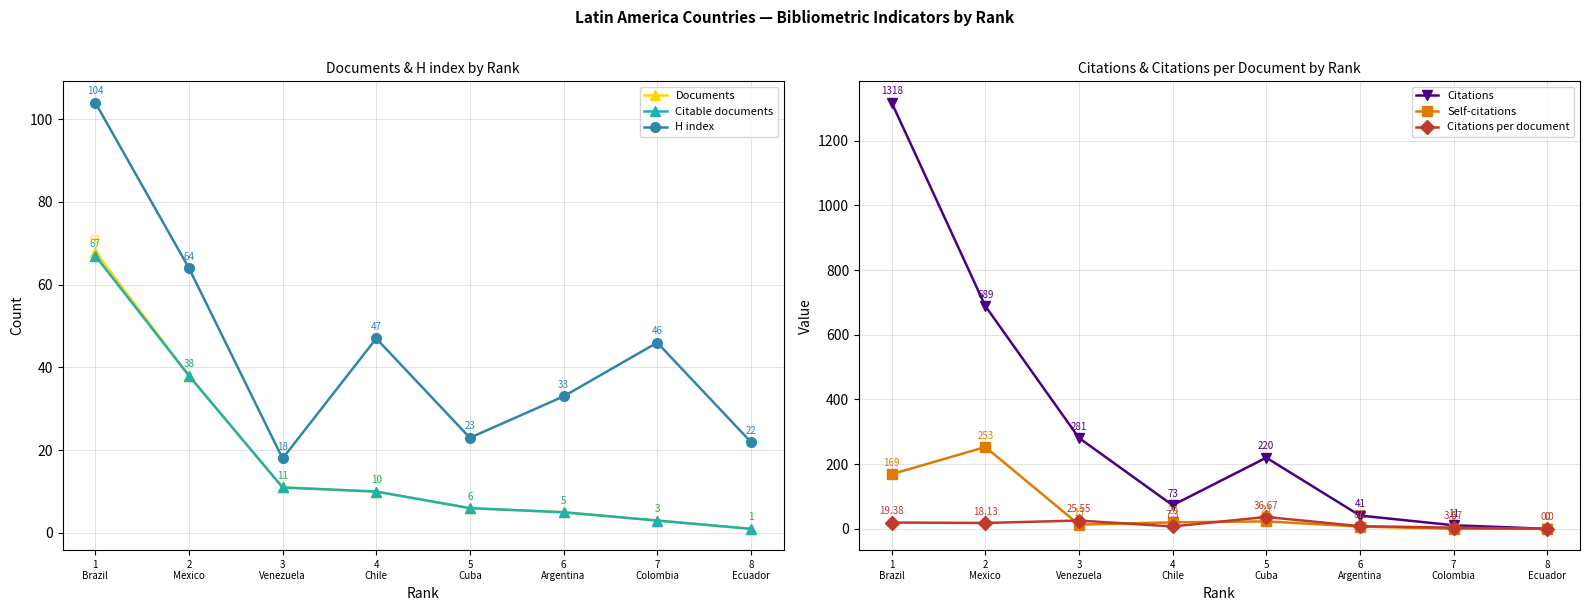

How many interior local valleys does the H index series have?

2